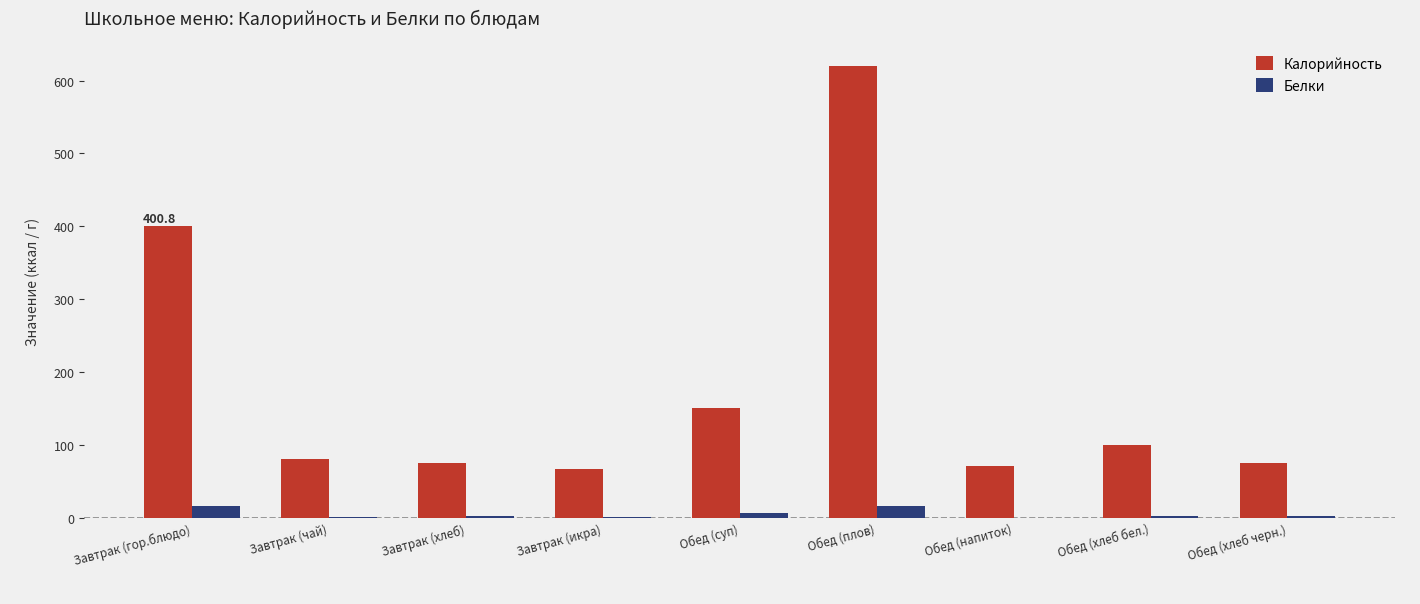

Which label corresponds to the largest value in the chart?

Обед (плов)